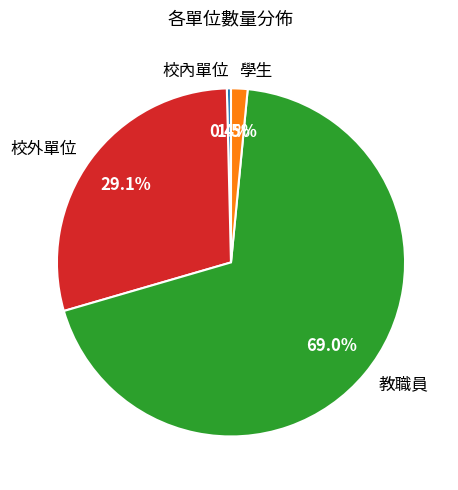

Rank the categories by value from lowest to highest.

校內單位, 學生, 校外單位, 教職員